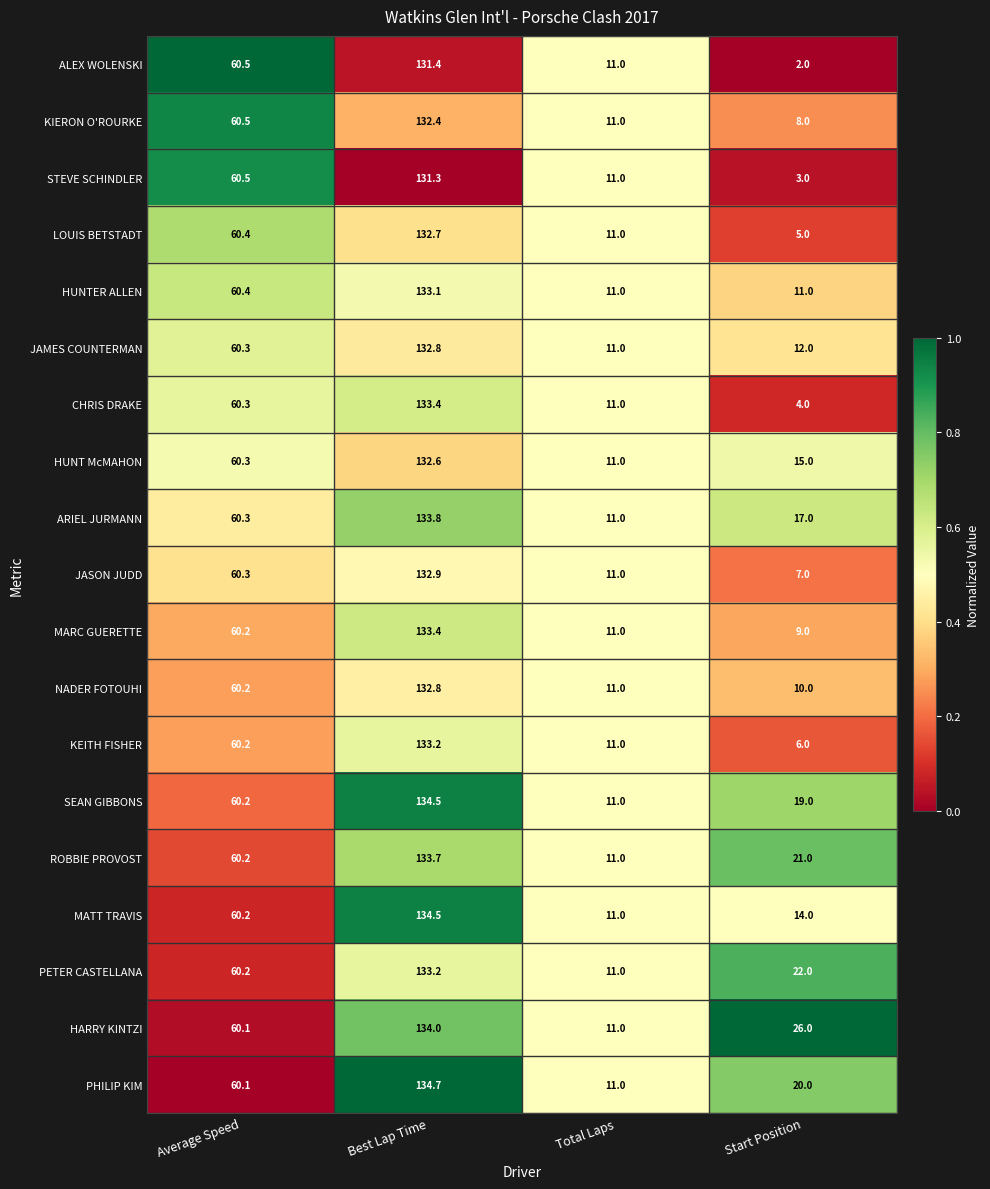

What is the approximate value of HUNT McMAHON at Best Lap Time?

132.6